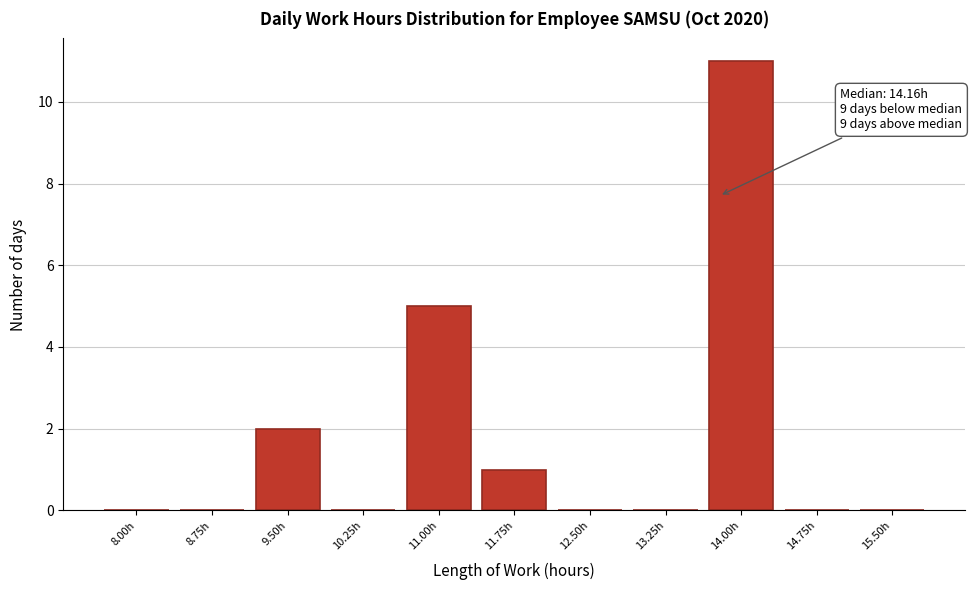

Reading left to right, extract all data points from this chart.

8.00h=0	8.75h=0	9.50h=2	10.25h=0	11.00h=5	11.75h=1	12.50h=0	13.25h=0	14.00h=11	14.75h=0	15.50h=0